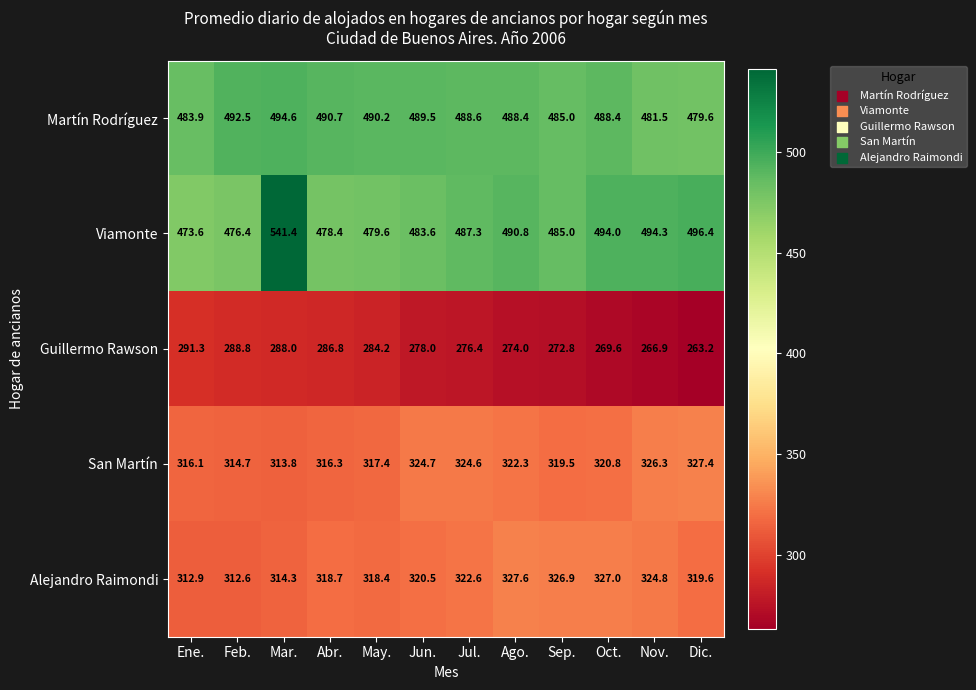

What is the difference between the Martín Rodríguez values at May. and Ene.?

6.3